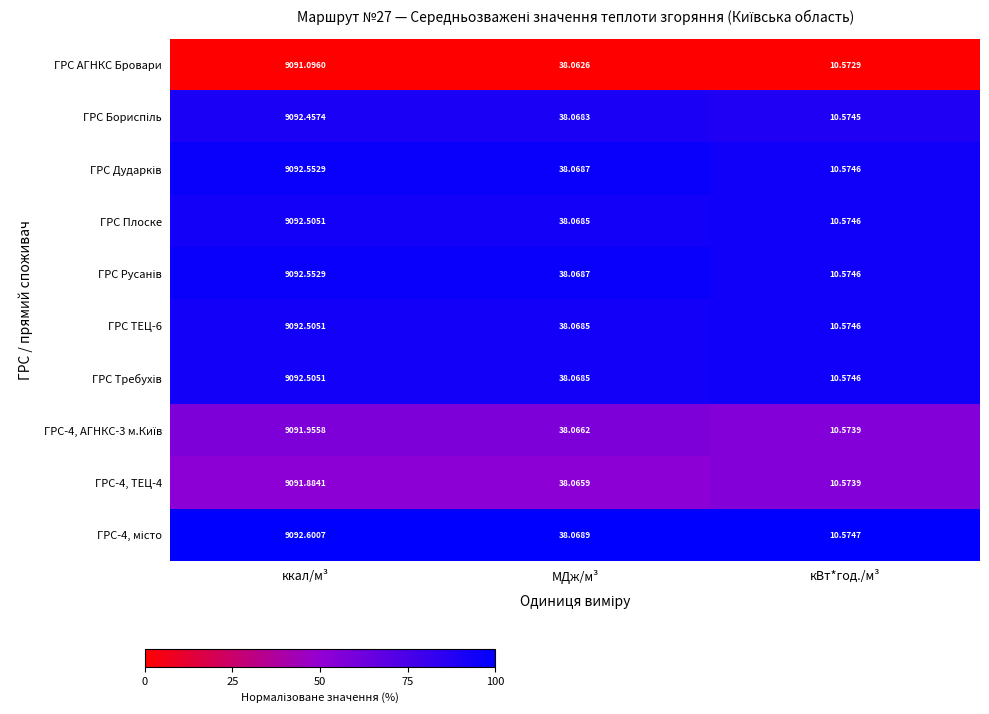

Which category has the highest value in the ГРС Плоске series?

ккал/м³